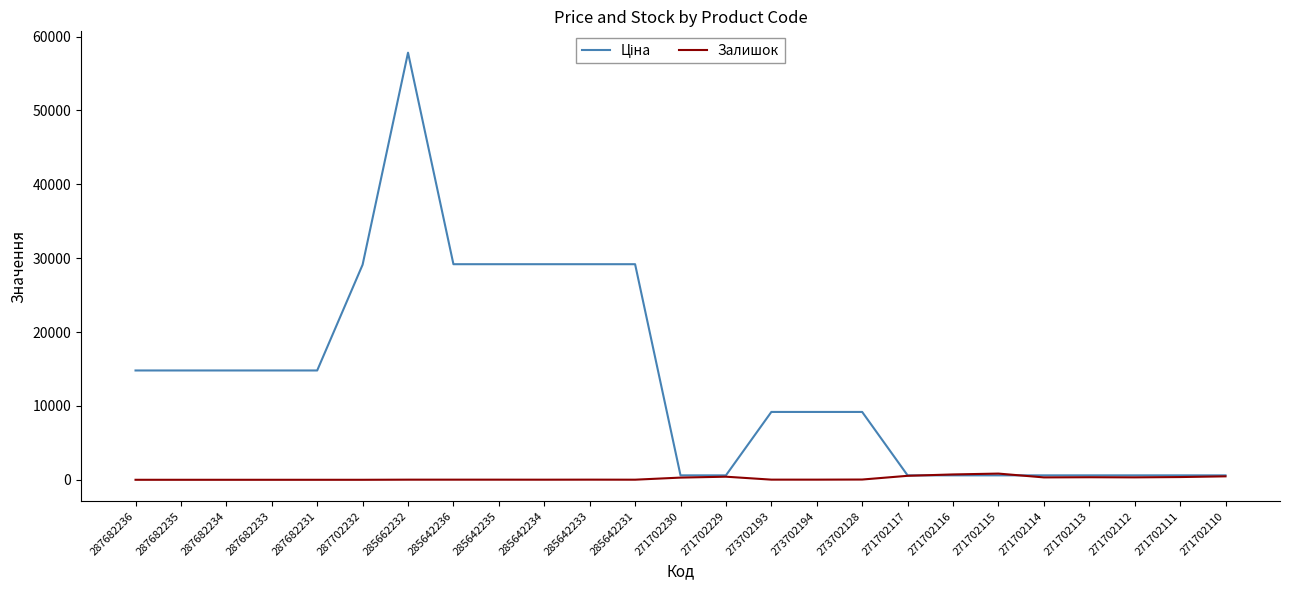

What is the total value across all series at 285642236?

29205.5